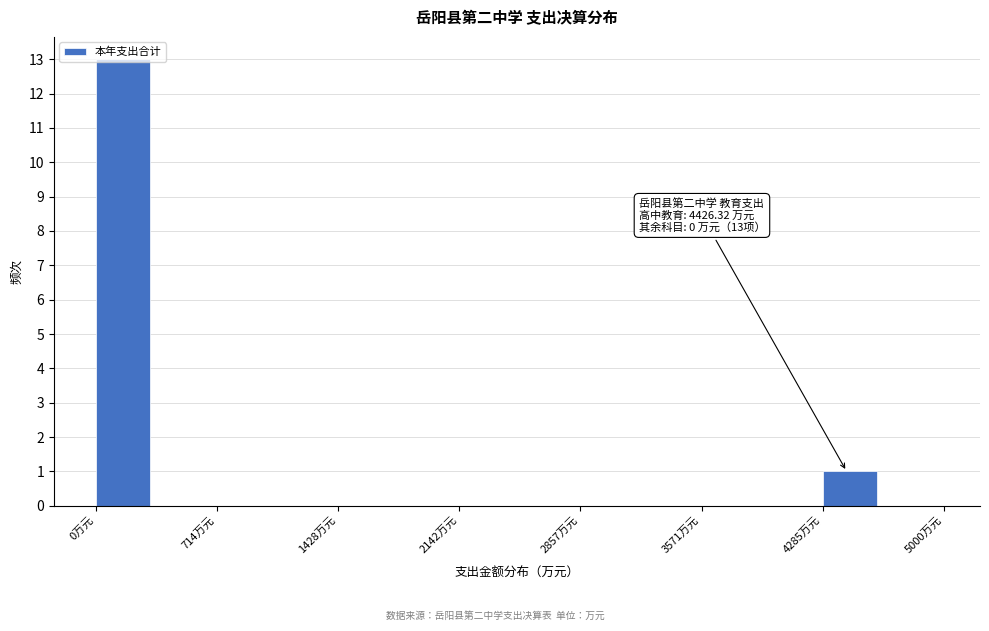

Around what value on the x-axis is the tallest bar? Give the approximate position of its centre, as read against the axis.

200